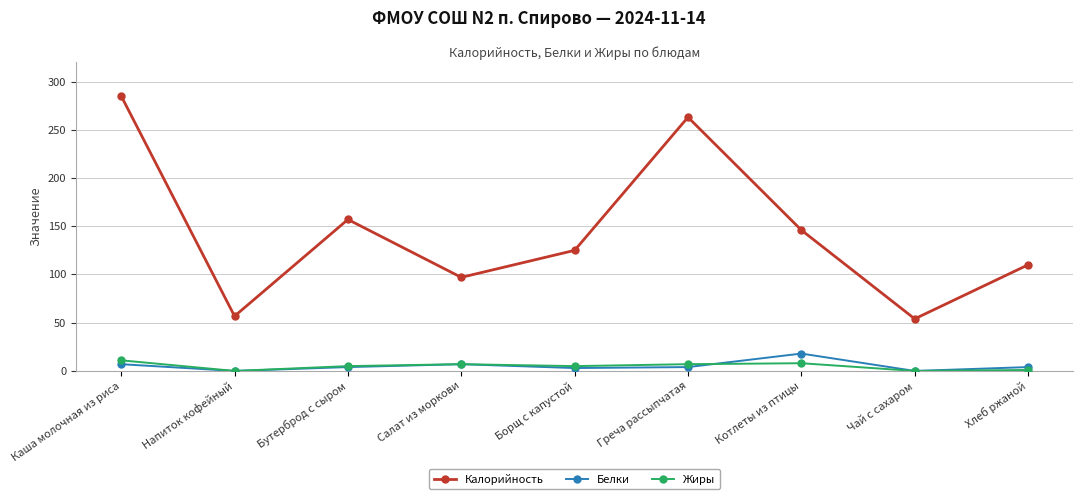

What is the average value of the Белки series?

5.2